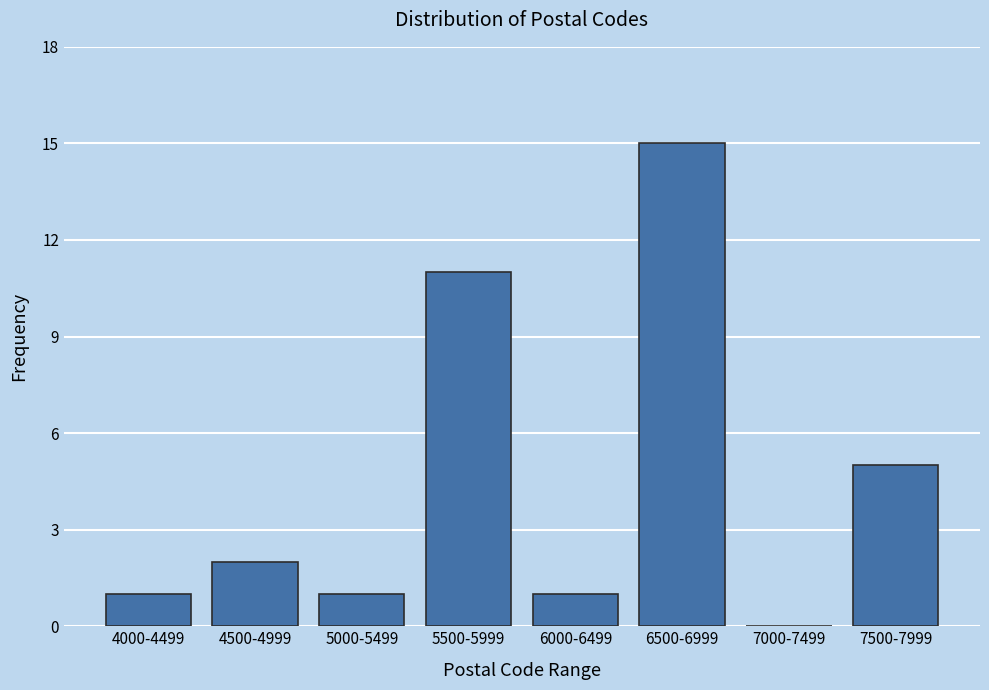

Reading left to right, extract all data points from this chart.

4000-4499=1	4500-4999=2	5000-5499=1	5500-5999=11	6000-6499=1	6500-6999=15	7000-7499=0	7500-7999=5